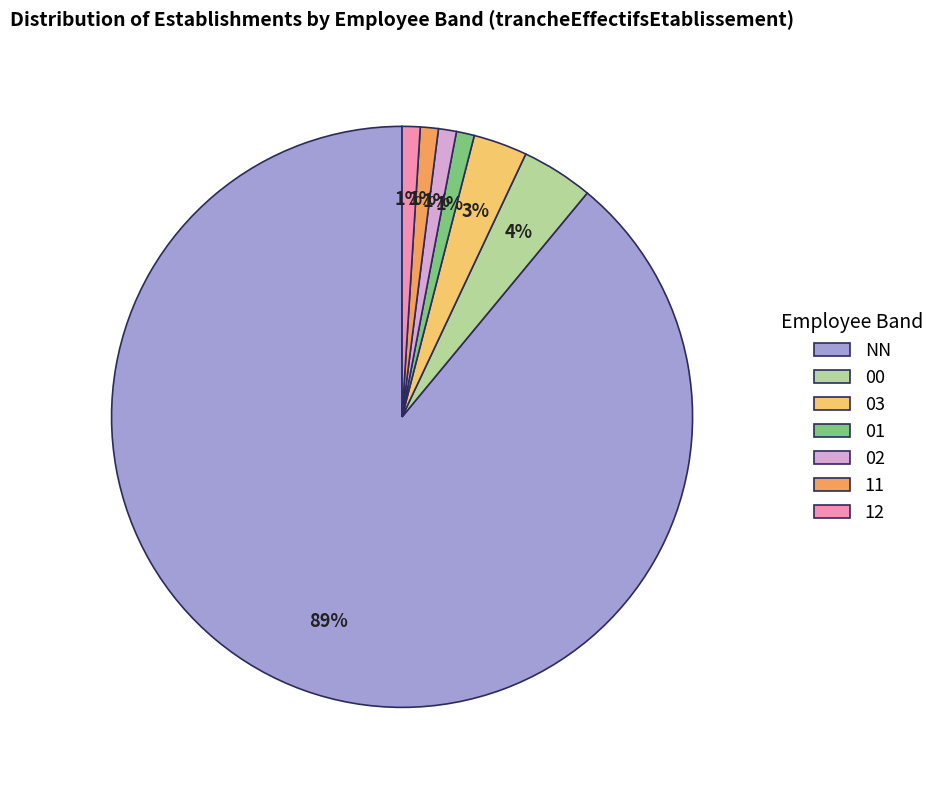

Does any single category account for the majority?

Yes